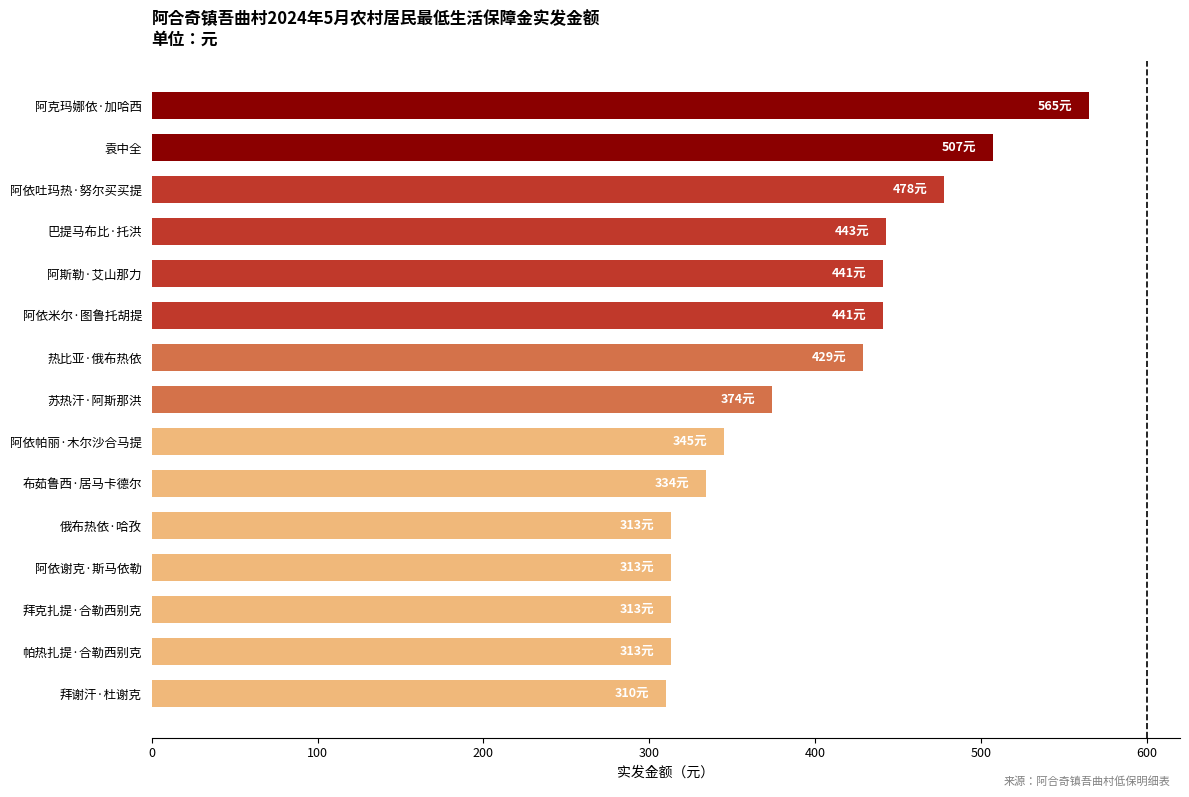

What is the minimum value shown in the chart?

310